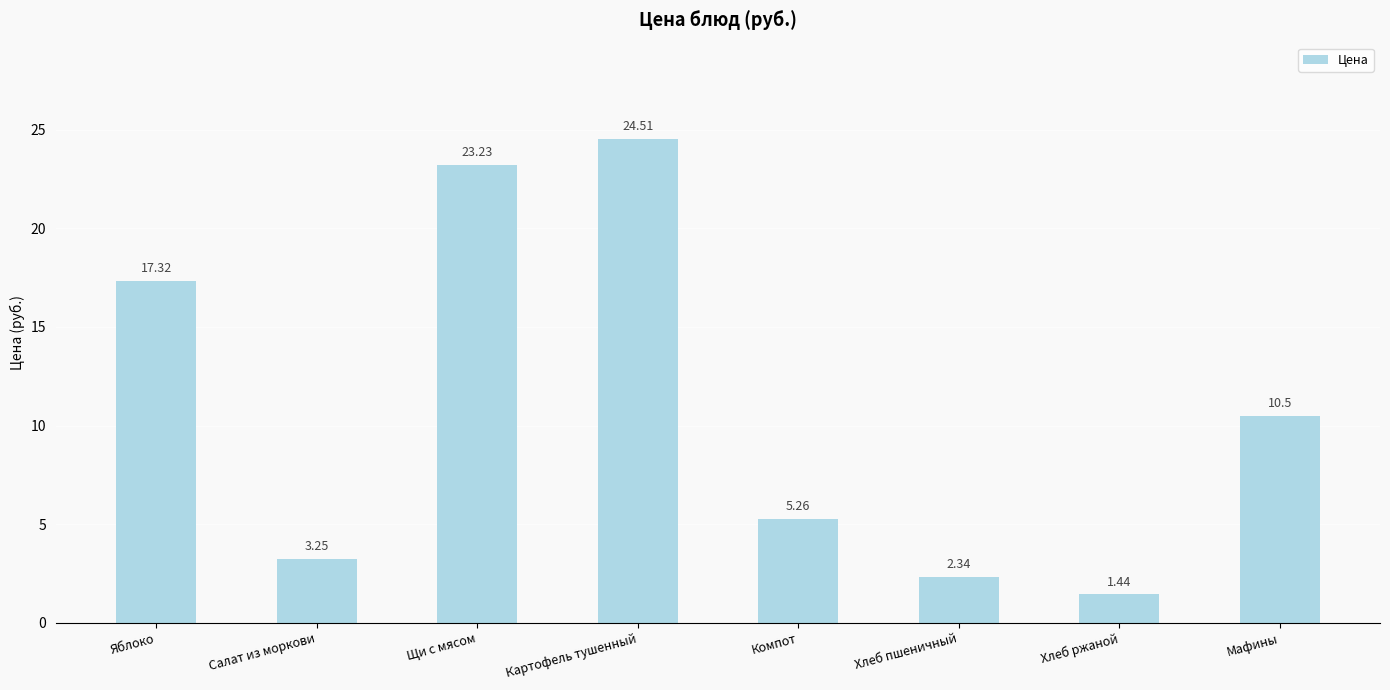

What is the change in value from Щи с мясом to Хлеб ржаной?

-21.8